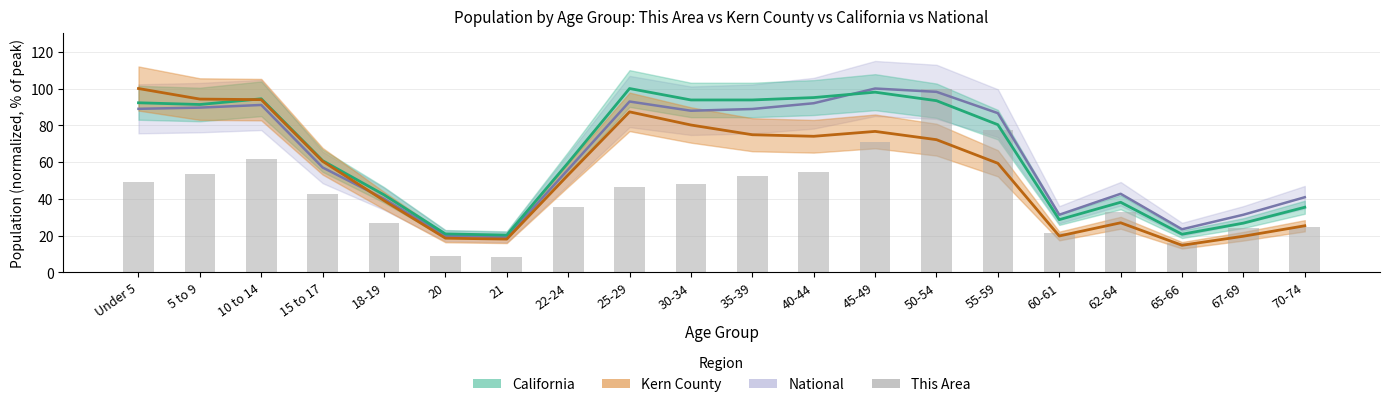

Does the chart contain any negative values?

No